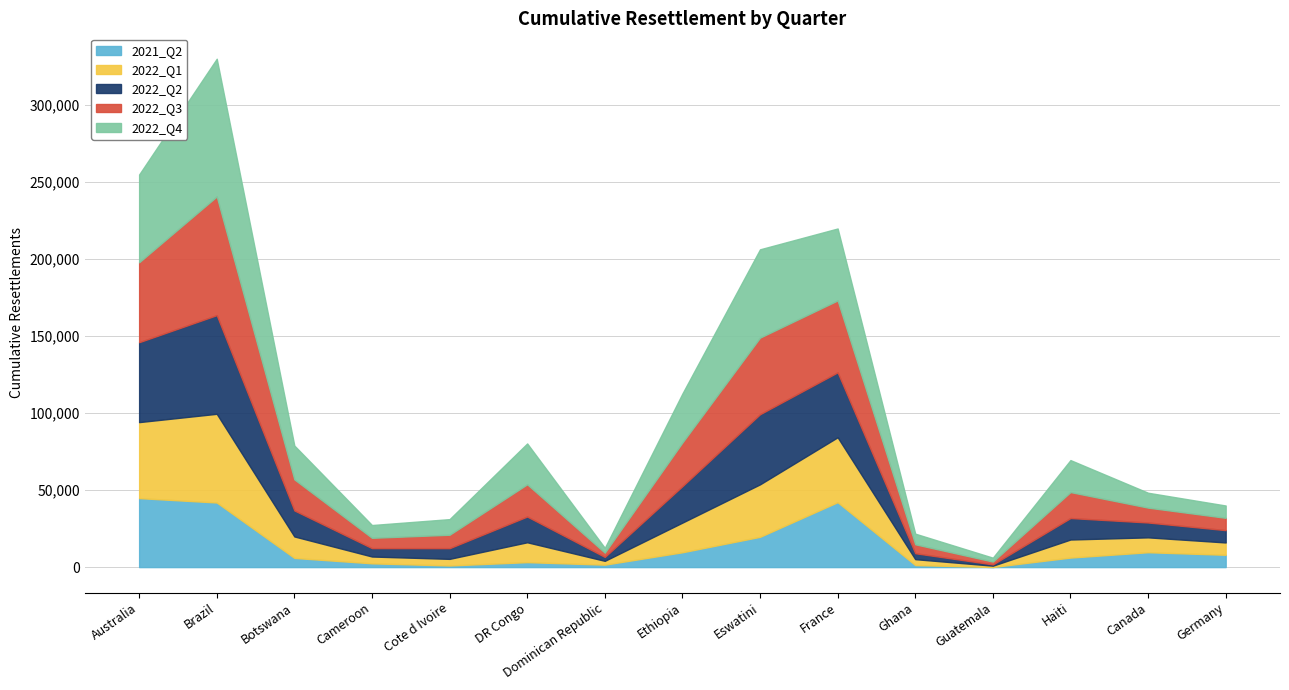

Reading left to right, what are all the values shown in this chart?

2021_Q2: Australia=44798	Brazil=41952	Botswana=5958	Cameroon=2456	Cote d Ivoire=1056	DR Congo=3219	Dominican Republic=1591	Ethiopia=9636	Eswatini=19667	France=42159	Ghana=1325	Guatemala=82	Haiti=6188	Canada=9657	Germany=8000
2022_Q1: Australia=49355	Brazil=57597	Botswana=13944	Cameroon=4416	Cote d Ivoire=4293	DR Congo=12905	Dominican Republic=2475	Ethiopia=19262	Eswatini=34076	France=42159	Ghana=3827	Guatemala=839	Haiti=11725	Canada=9657	Germany=8000
2022_Q2: Australia=51898	Brazil=64066	Botswana=16892	Cameroon=5449	Cote d Ivoire=6943	DR Congo=16718	Dominican Republic=2542	Ethiopia=23681	Eswatini=45536	France=42159	Ghana=3855	Guatemala=839	Haiti=13945	Canada=9657	Germany=8000
2022_Q3: Australia=51898	Brazil=77087	Botswana=20172	Cameroon=6700	Cote d Ivoire=8726	DR Congo=20948	Dominican Republic=2779	Ethiopia=28350	Eswatini=49745	France=46706	Ghana=5810	Guatemala=1842	Haiti=16869	Canada=9657	Germany=8000
2022_Q4: Australia=56994	Brazil=89410	Botswana=21972	Cameroon=8298	Cote d Ivoire=10138	DR Congo=26505	Dominican Republic=3120	Ethiopia=31804	Eswatini=57340	France=46706	Ghana=6904	Guatemala=2522	Haiti=20763	Canada=9657	Germany=8000